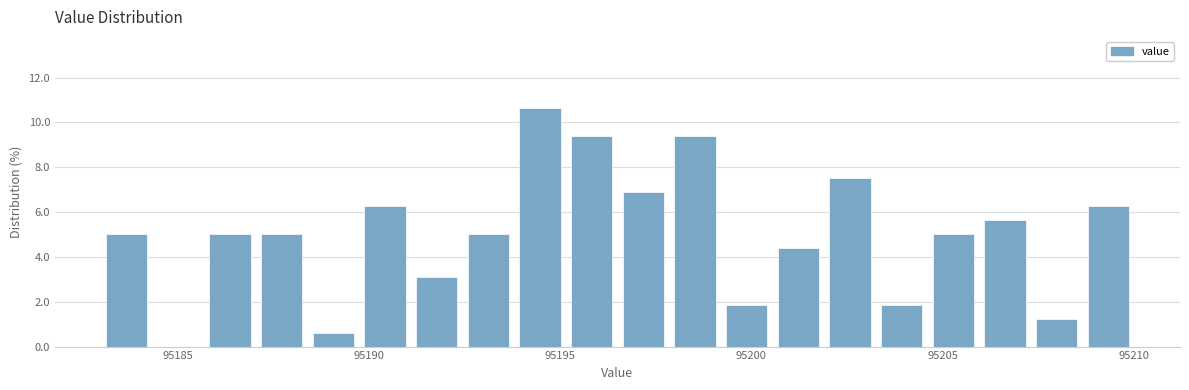

Read against the x-axis, roughly where is the centre of the tallest bar?

95194.5